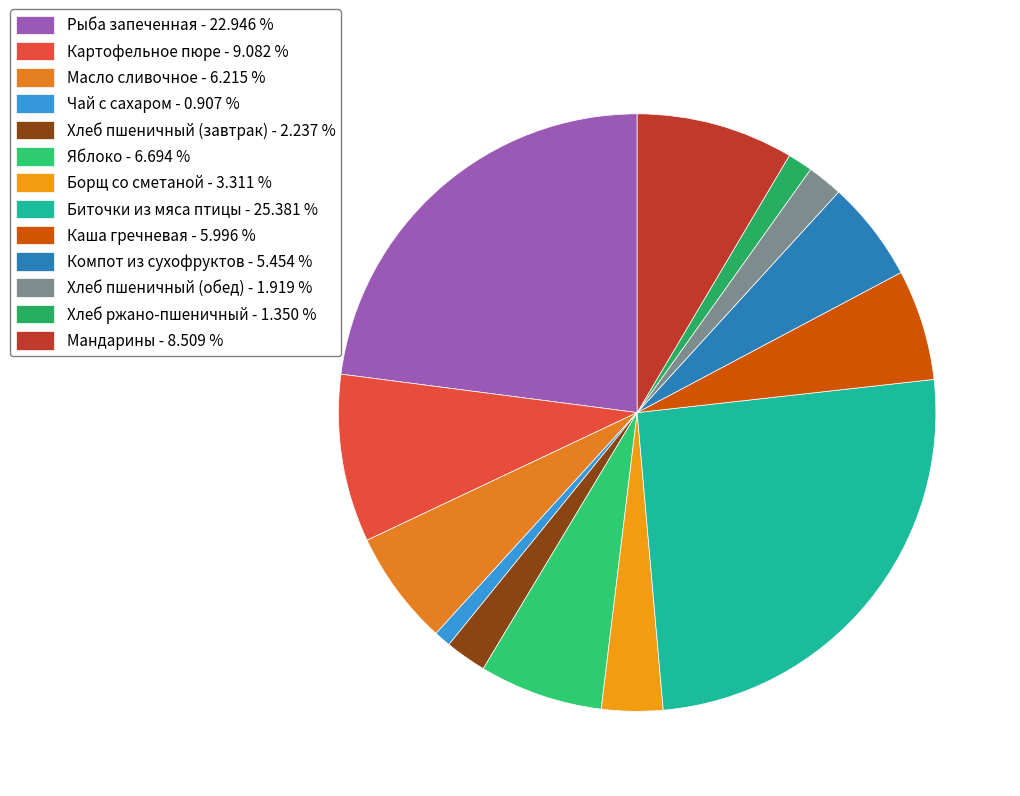

Approximately how many times larger is the value at Масло сливочное compared to Хлеб пшеничный (обед)?

3.2